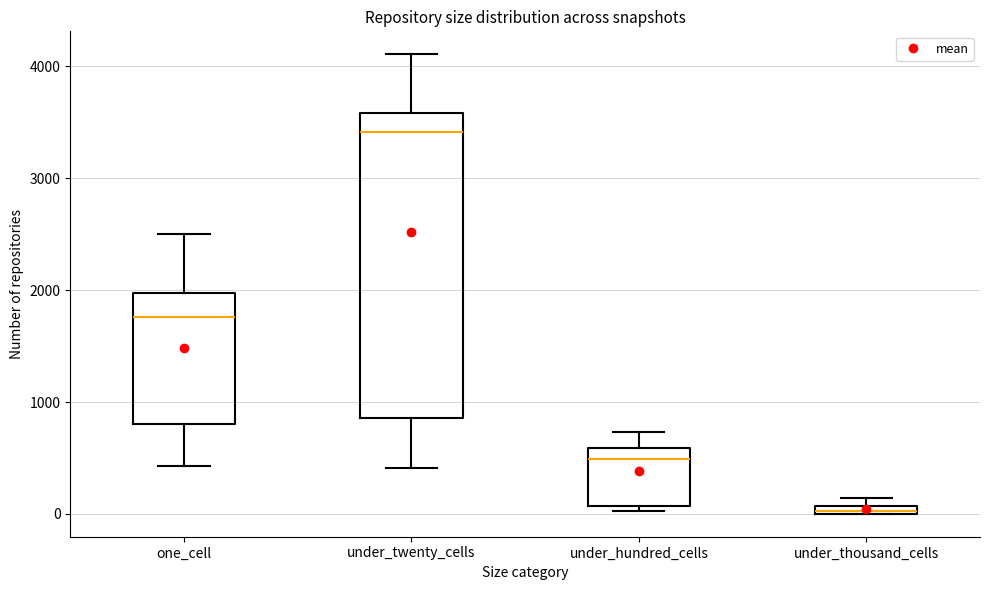

Which box has the highest median line?

under_twenty_cells